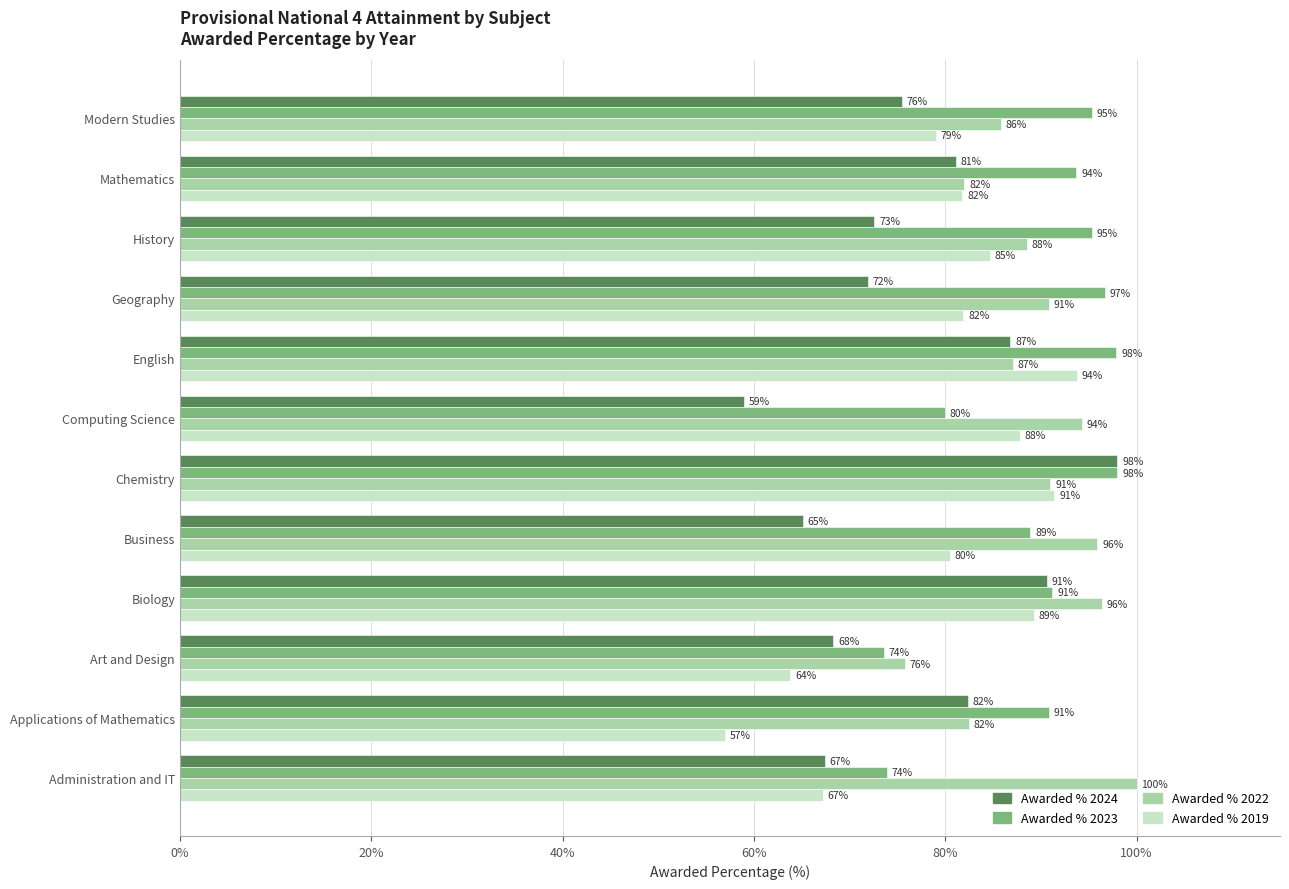

At how many categories does at least one series exceed 87?

11